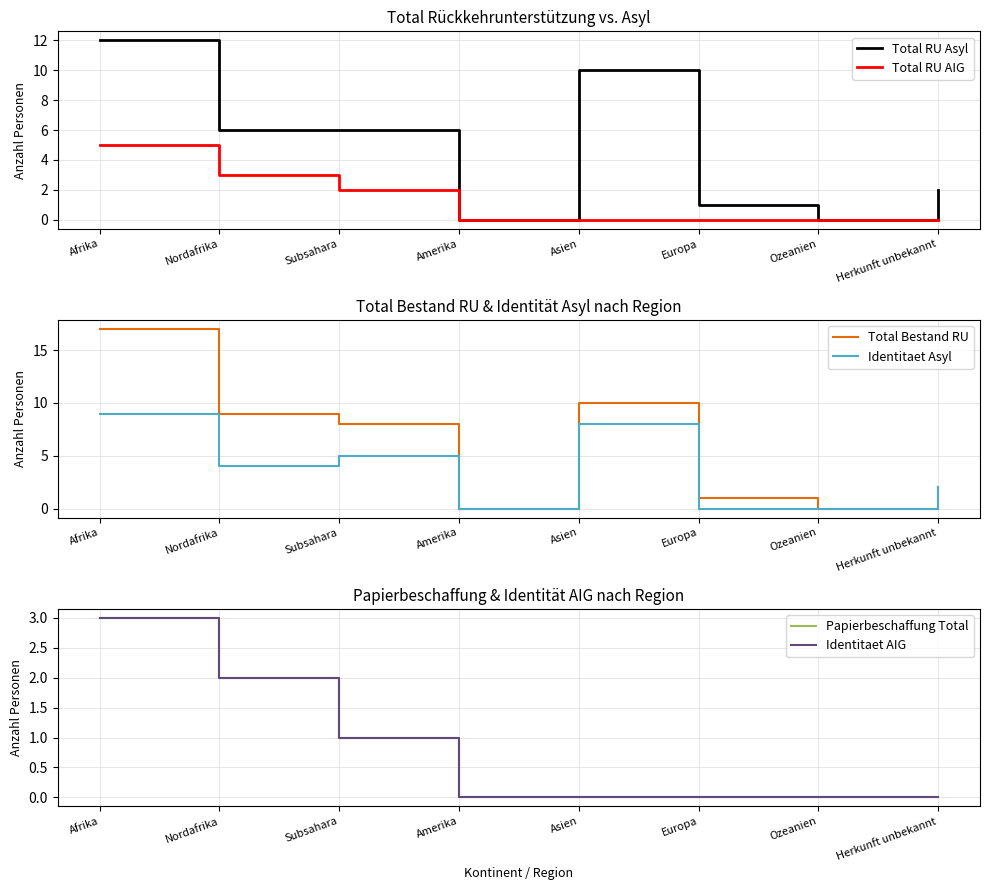

Which label corresponds to the smallest value in the chart?

Amerika